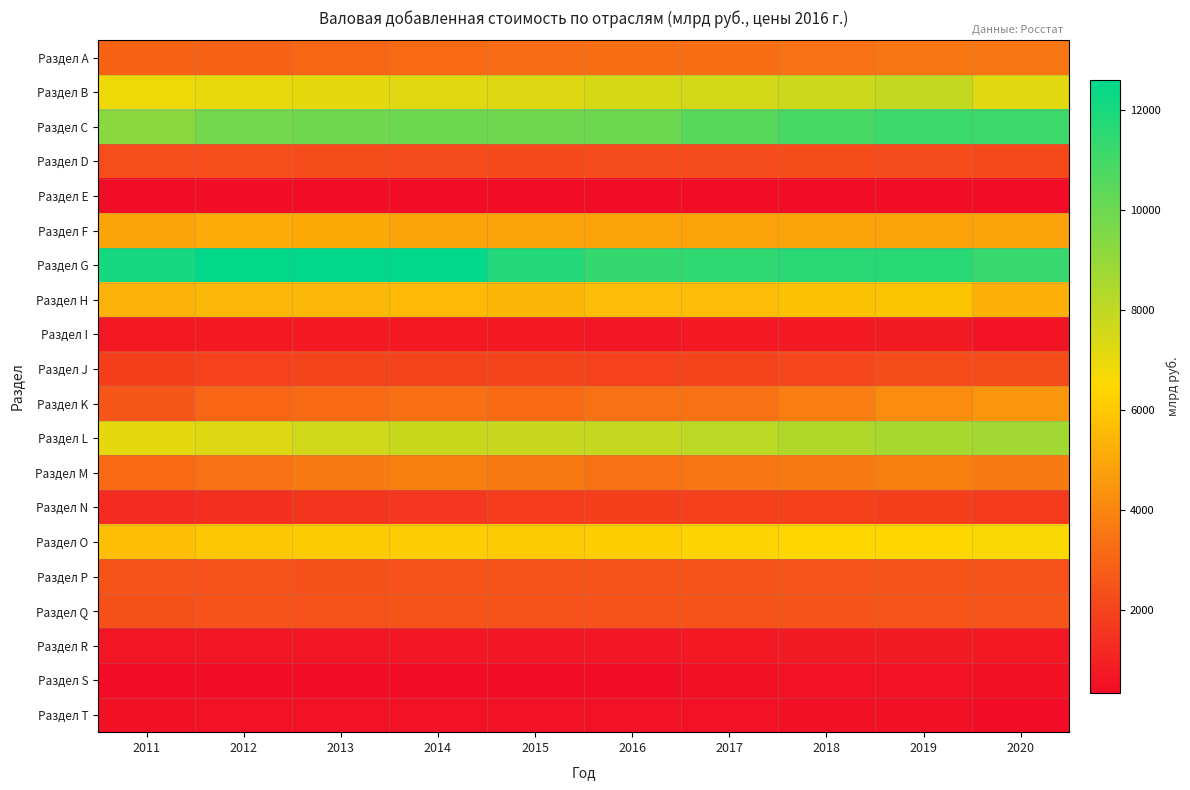

What is the spread (max minus min) of values at 2018?

11225.5